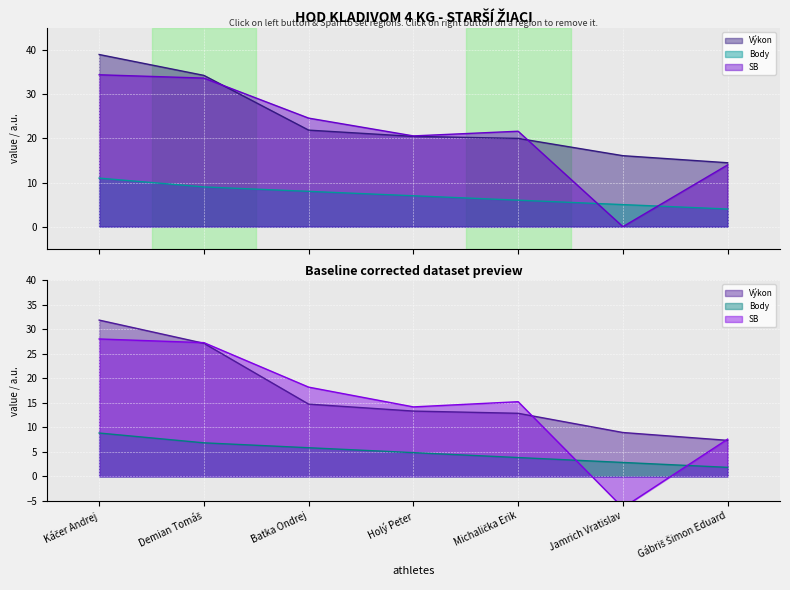

Count the number of categories in the chart.

7